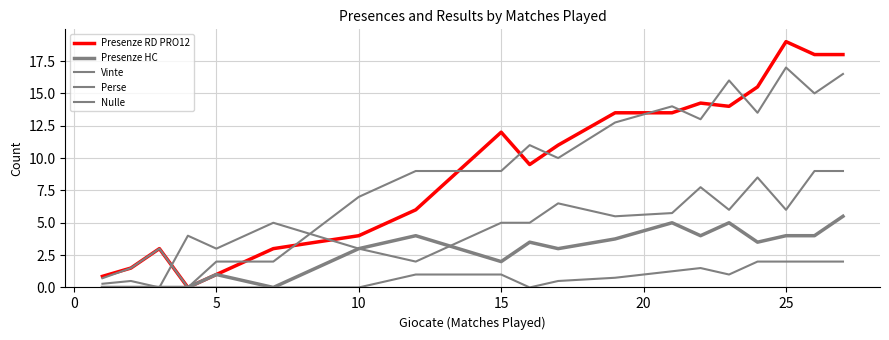

True or false: Nulle and Presenze RD PRO12 intersect in this chart.

False